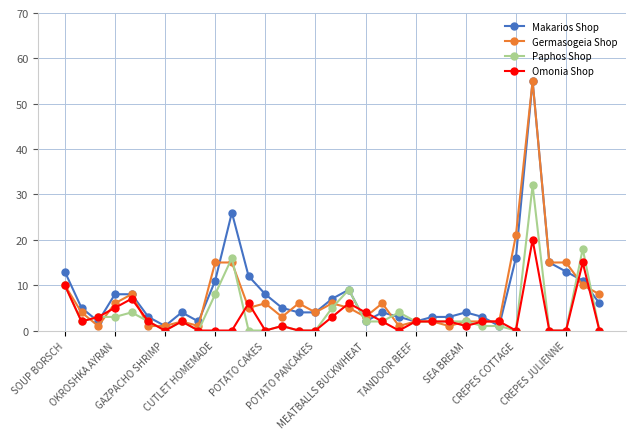

What is the highest value of the Omonia Shop series?

20